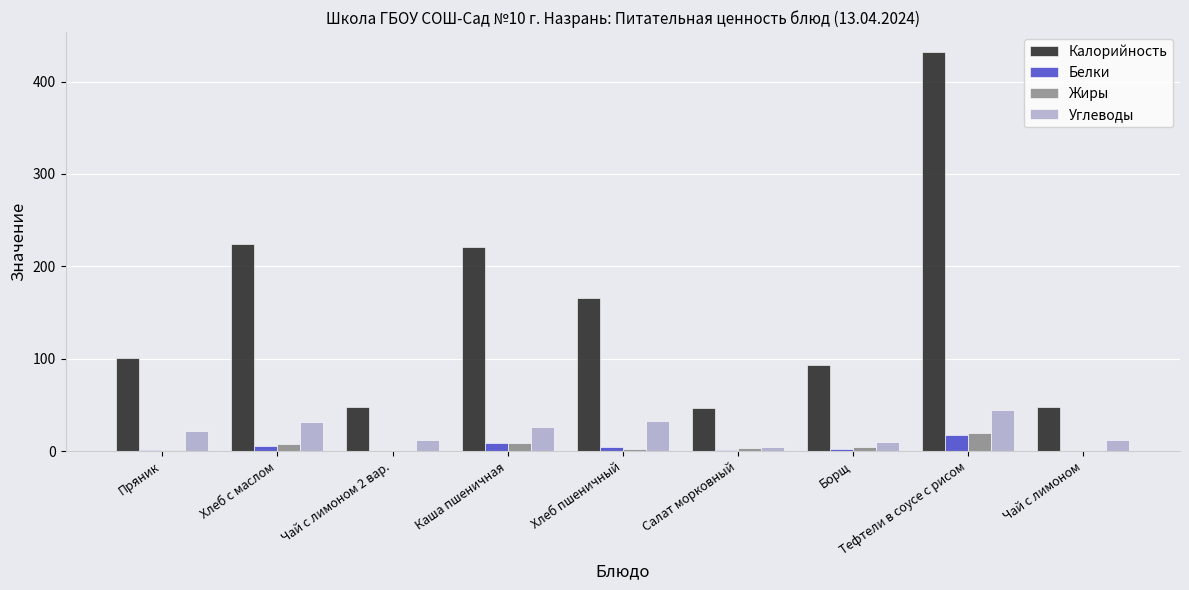

True or false: Жиры has a value of 20 at Тефтели в соусе с рисом.

True